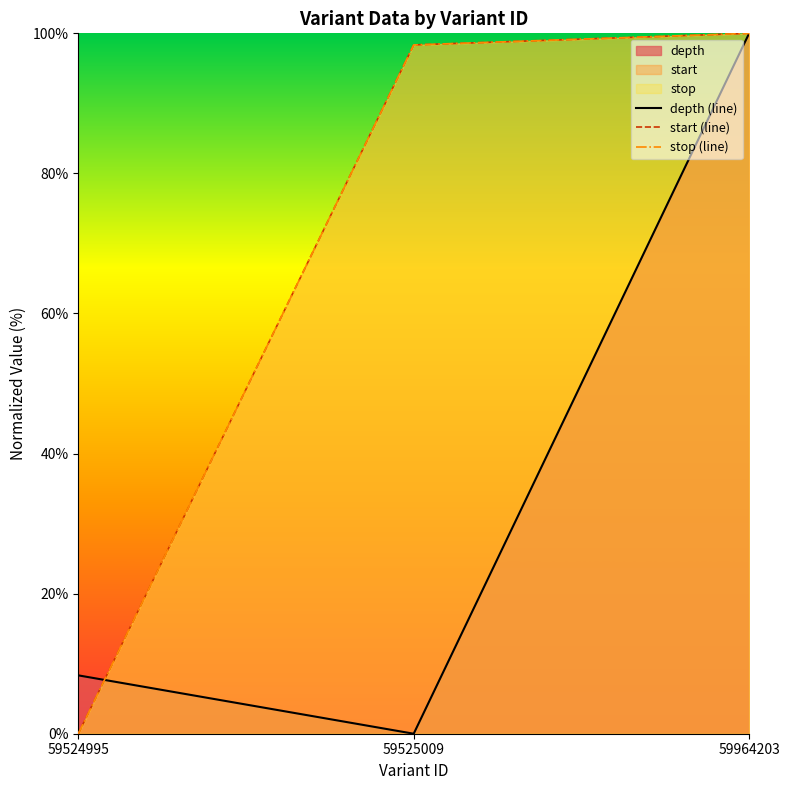

Read the depth value at 59524995.

8.3